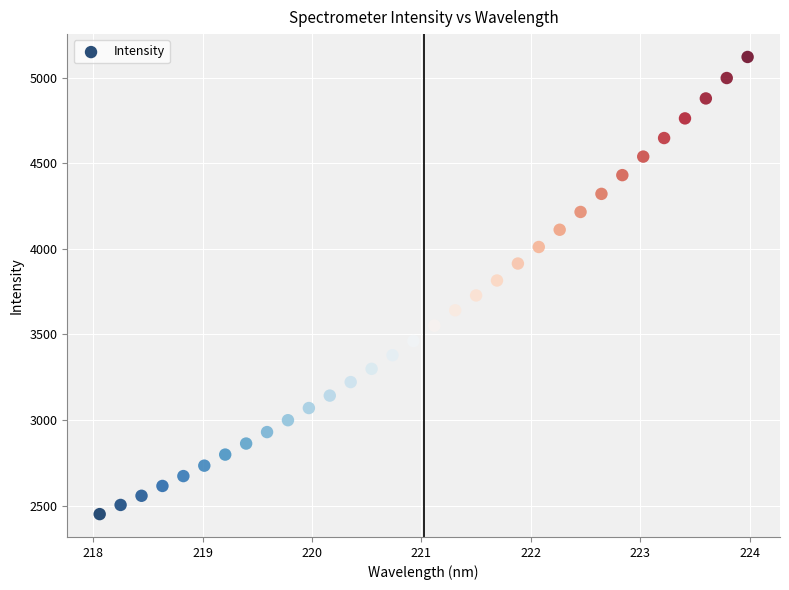

What is the range of X values (max minus min)?

5.9